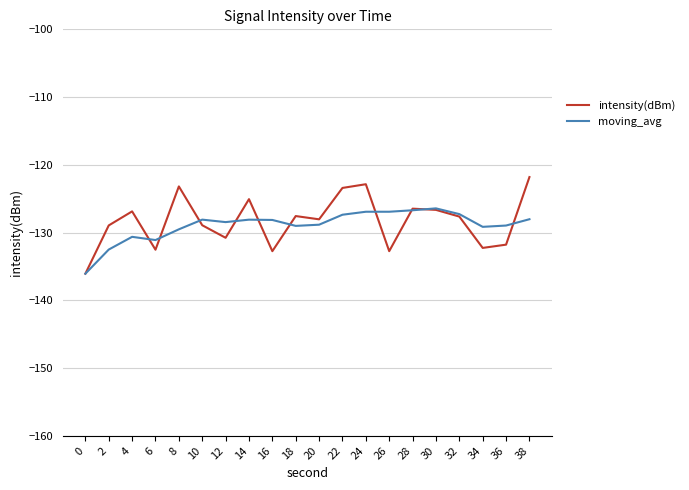

At which category does intensity(dBm) reach its first local valley?

6